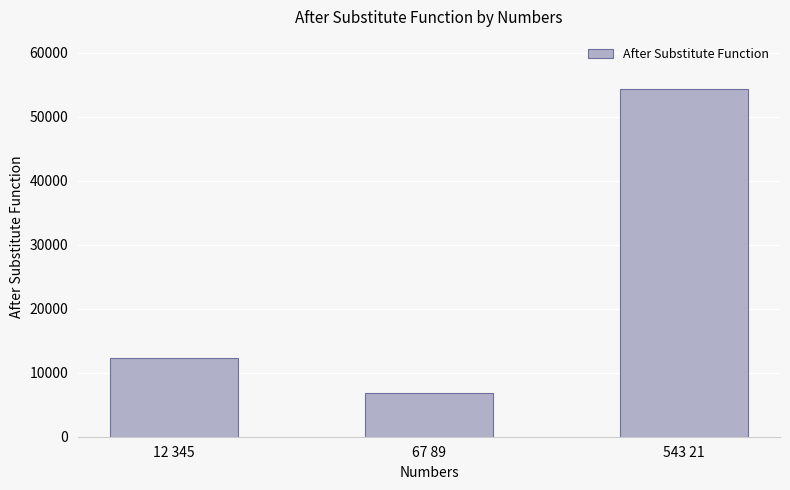

Does the chart contain any negative values?

No